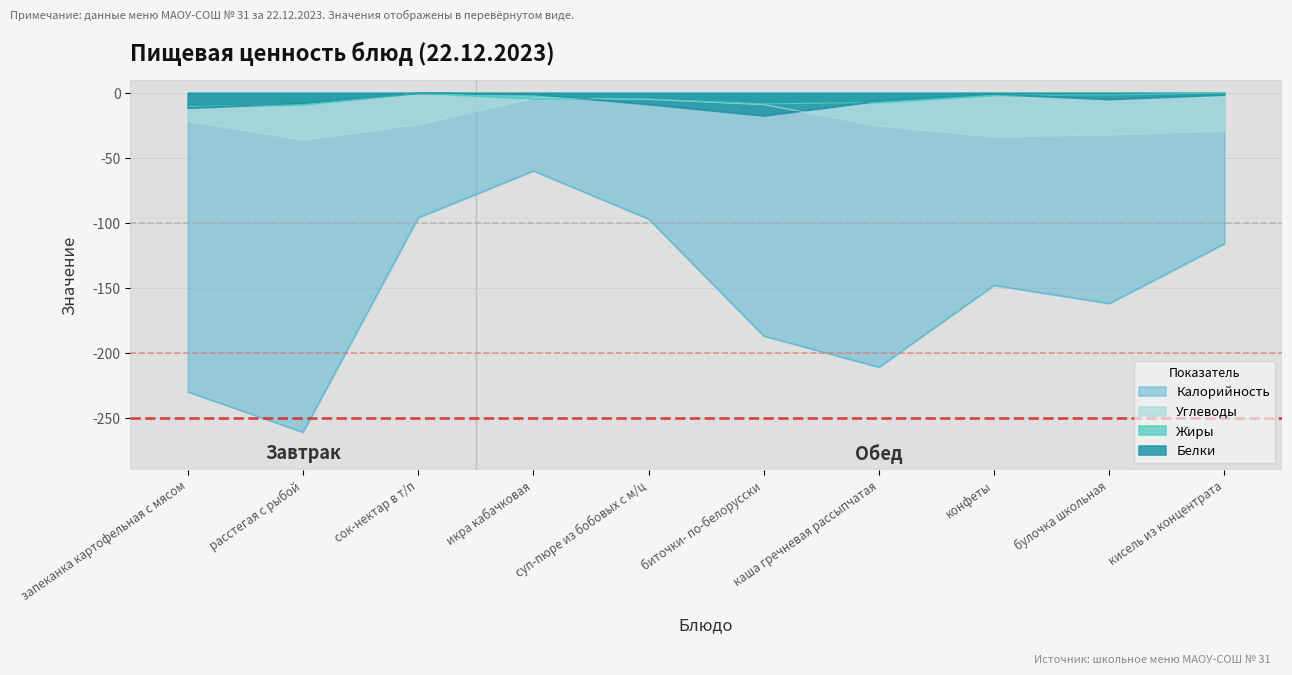

True or false: Белки and Калорийность cross at least once.

False